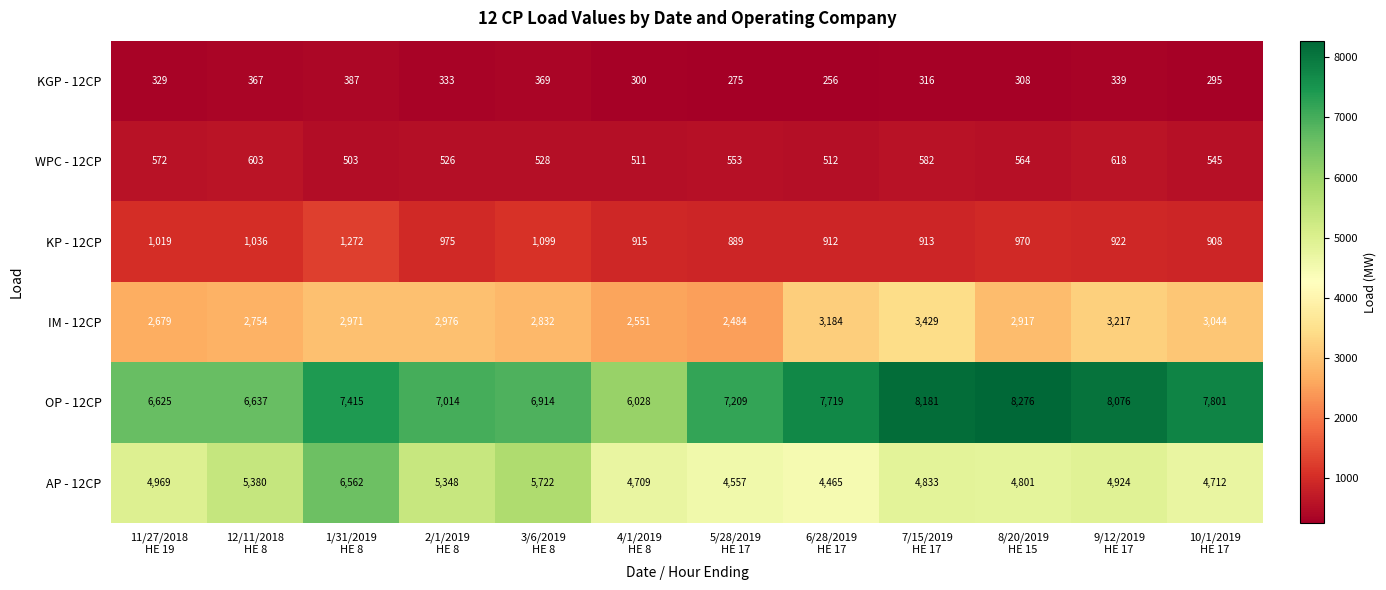

What is the total value across all series at 6/28/2019
HE 17?

17048